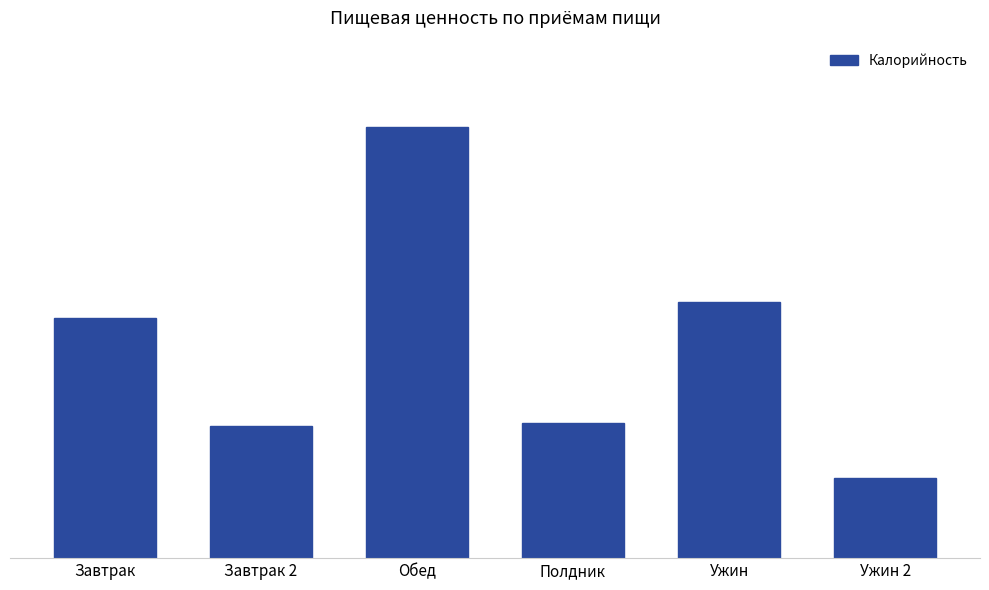

Reading right to left, extract all data points from this chart.

175.2	559.7	294.9	942.1	288.4	524.9